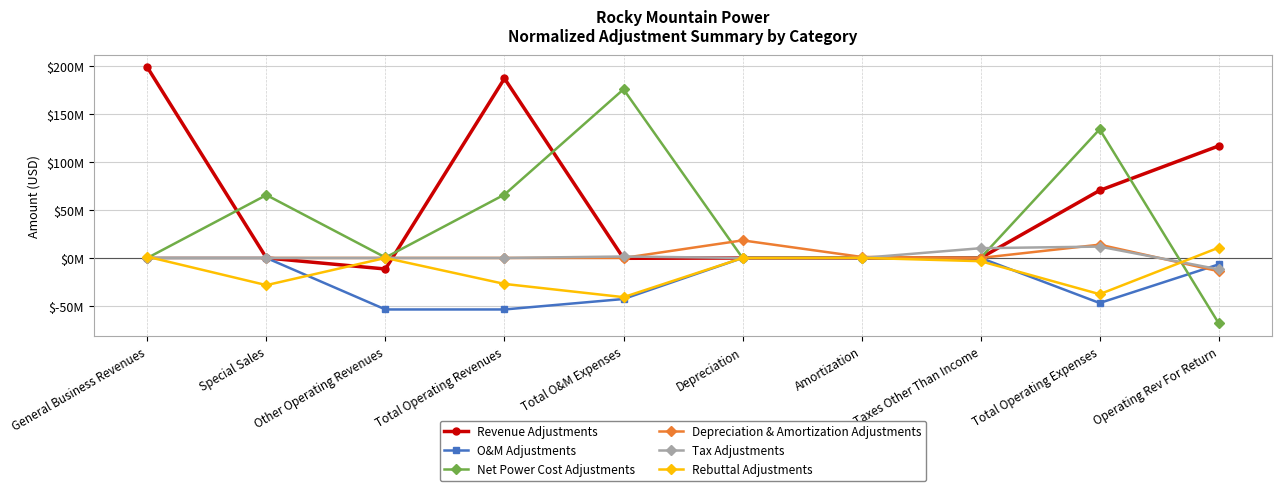

What is the label of the 9th point from the left?

Total Operating Expenses